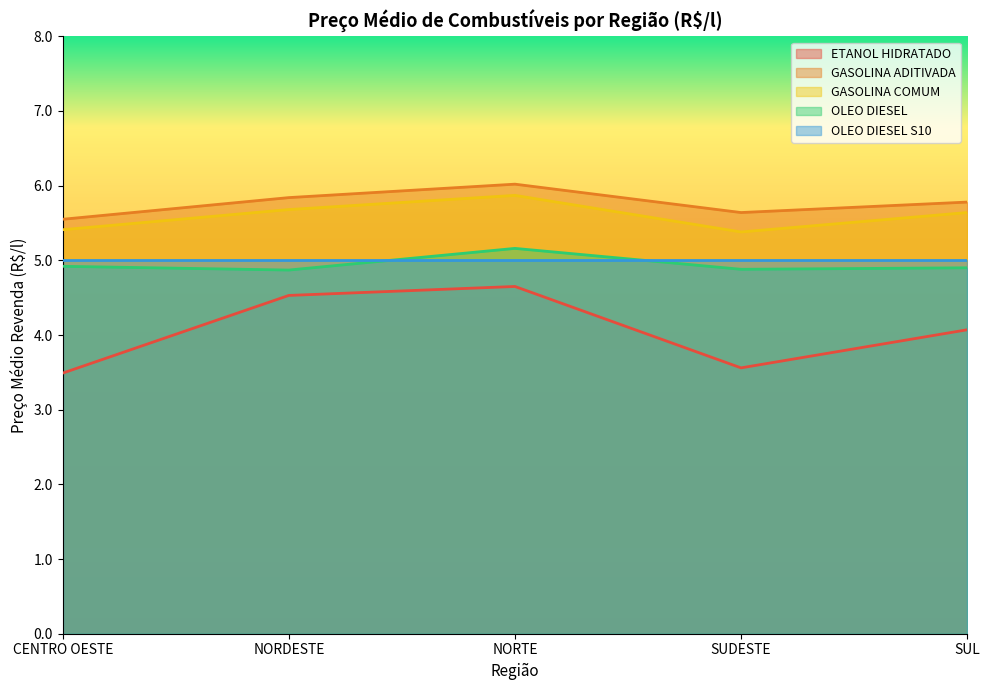

At which category does the chart reach its minimum across all series?

CENTRO OESTE